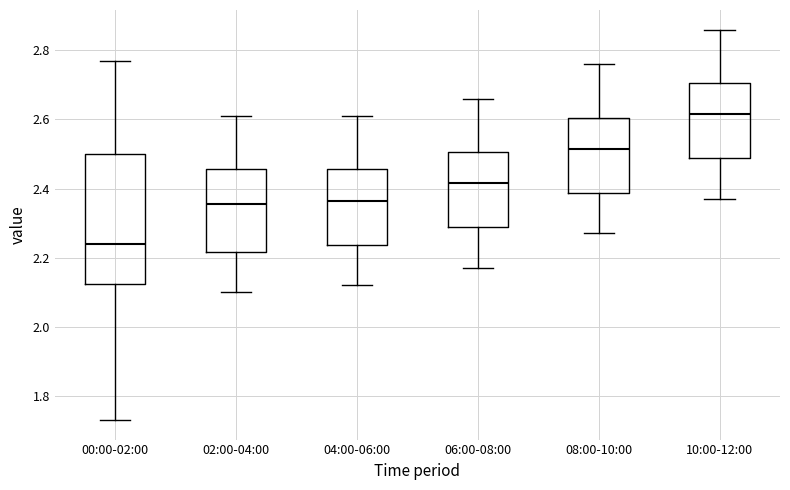

Reading left to right, read every box against the y-axis: the position of its median line, the range the box covers, and the ends of its whiskers. The values are not printed on the chart, so give them approximately, as read against the axis.

00:00-02:00: median 2.24, box 2.12 to 2.50, whiskers 1.74 to 2.78
02:00-04:00: median 2.36, box 2.22 to 2.46, whiskers 2.10 to 2.62
04:00-06:00: median 2.36, box 2.24 to 2.46, whiskers 2.12 to 2.62
06:00-08:00: median 2.42, box 2.28 to 2.50, whiskers 2.18 to 2.66
08:00-10:00: median 2.52, box 2.38 to 2.60, whiskers 2.28 to 2.76
10:00-12:00: median 2.62, box 2.48 to 2.70, whiskers 2.38 to 2.86